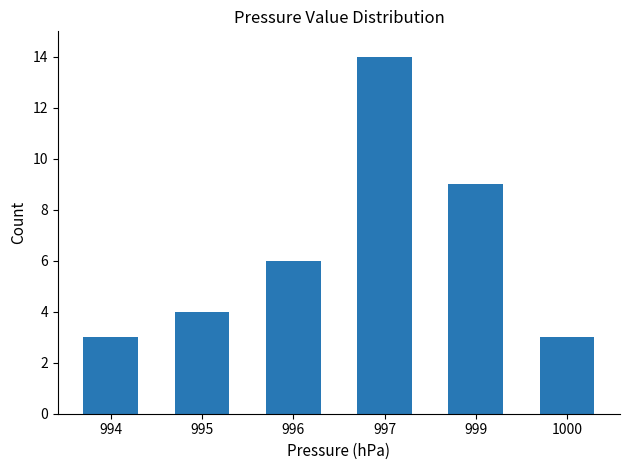

Is it true that the value at 999 is 12?

False